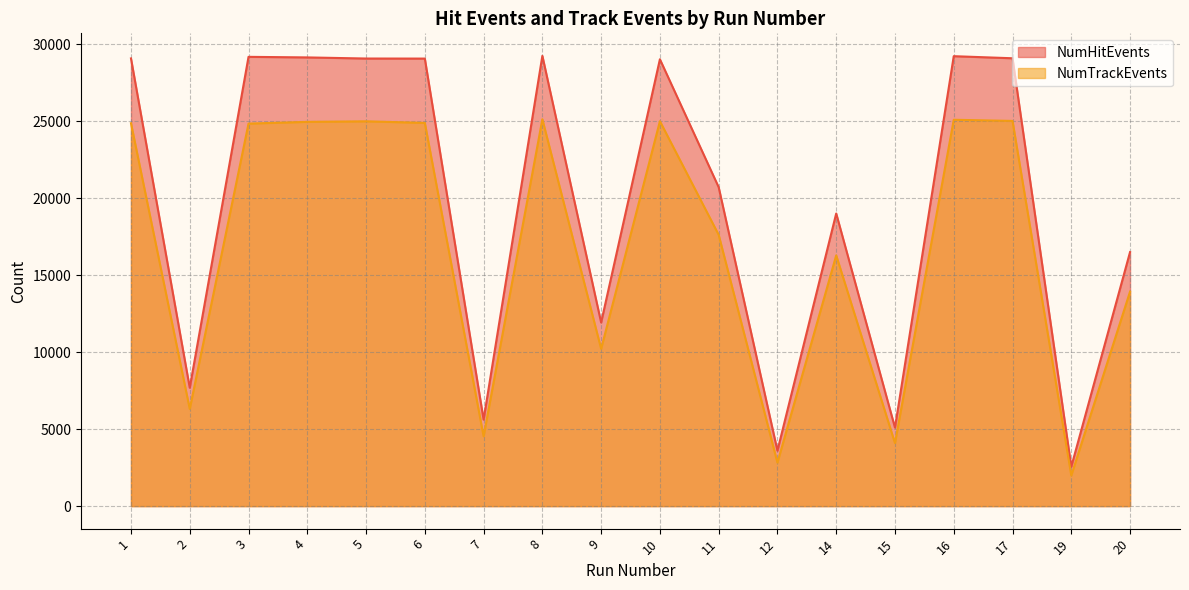

Read the NumHitEvents value at 3, to the nearest 100.

29200